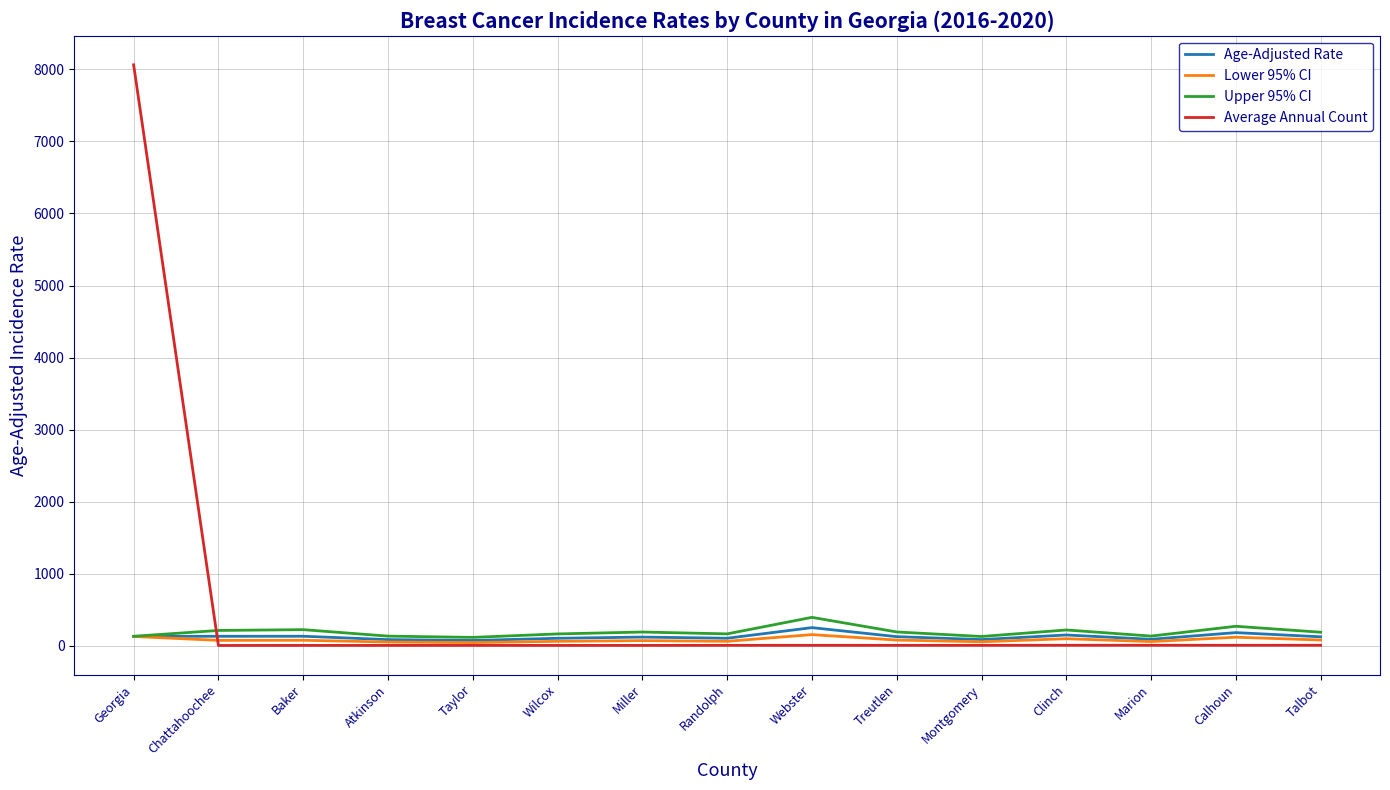

What is the difference between the maximum and minimum values in the Upper 95% CI series?

278.1